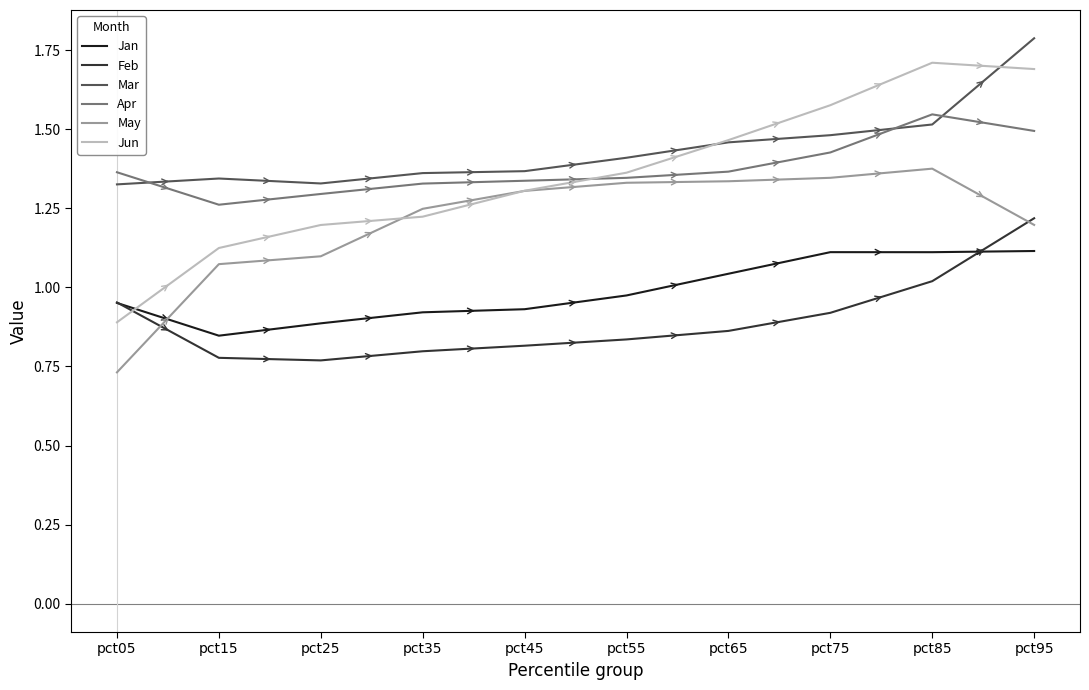

What is the highest value of the Mar series?

1.8